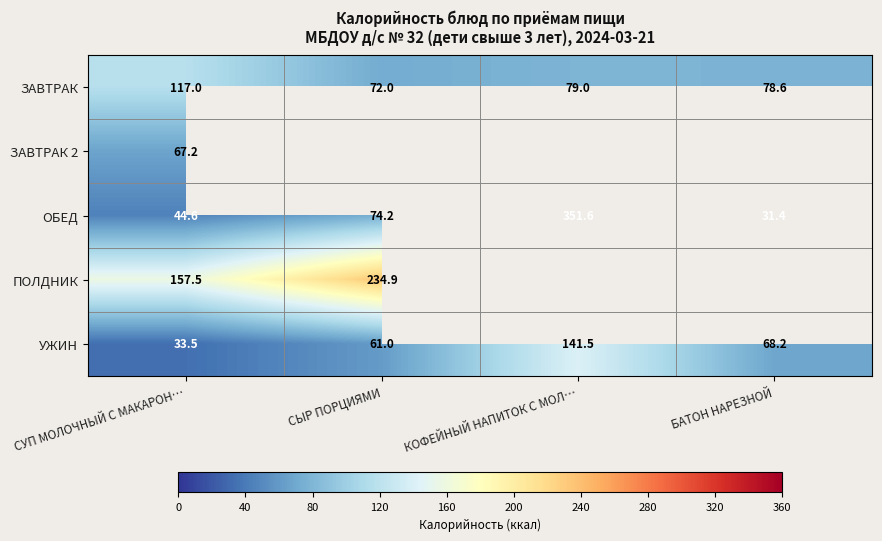

Which category has the highest value in the ЗАВТРАК series?

СУП МОЛОЧНЫЙ С МАКАРОН…